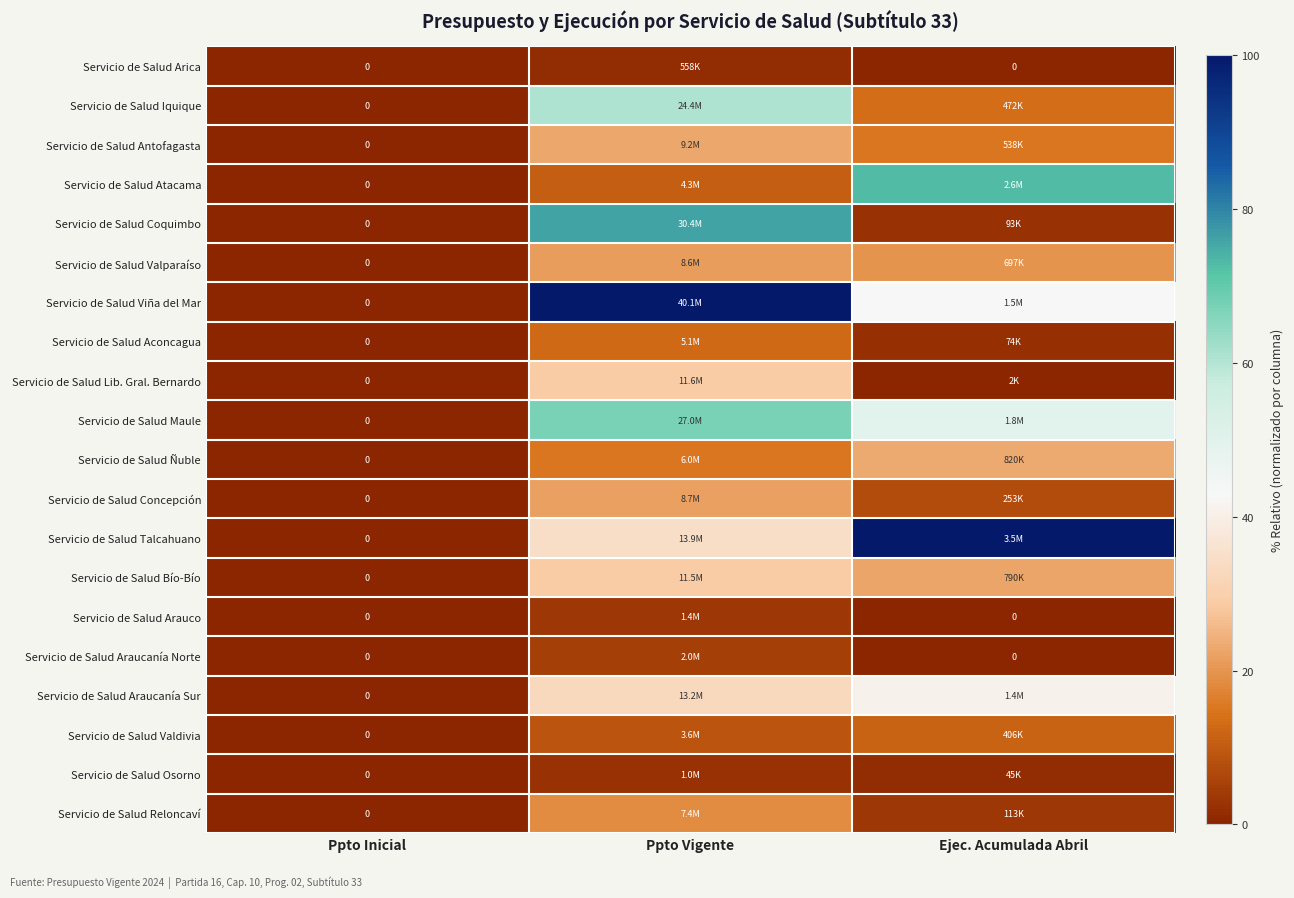

Is the value of Servicio de Salud Reloncaví at Ejec. Acumulada Abril greater than the value of Servicio de Salud Araucanía Sur at Ejec. Acumulada Abril?

No